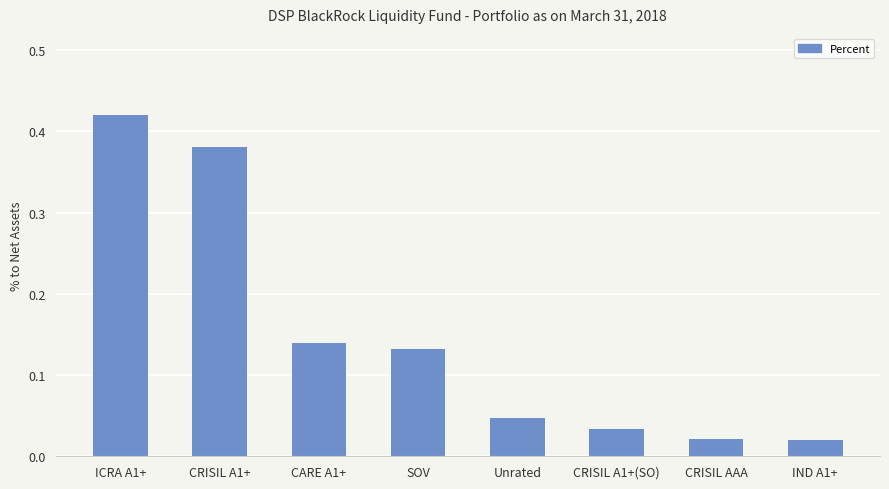

What is the sum of all values?

1.2